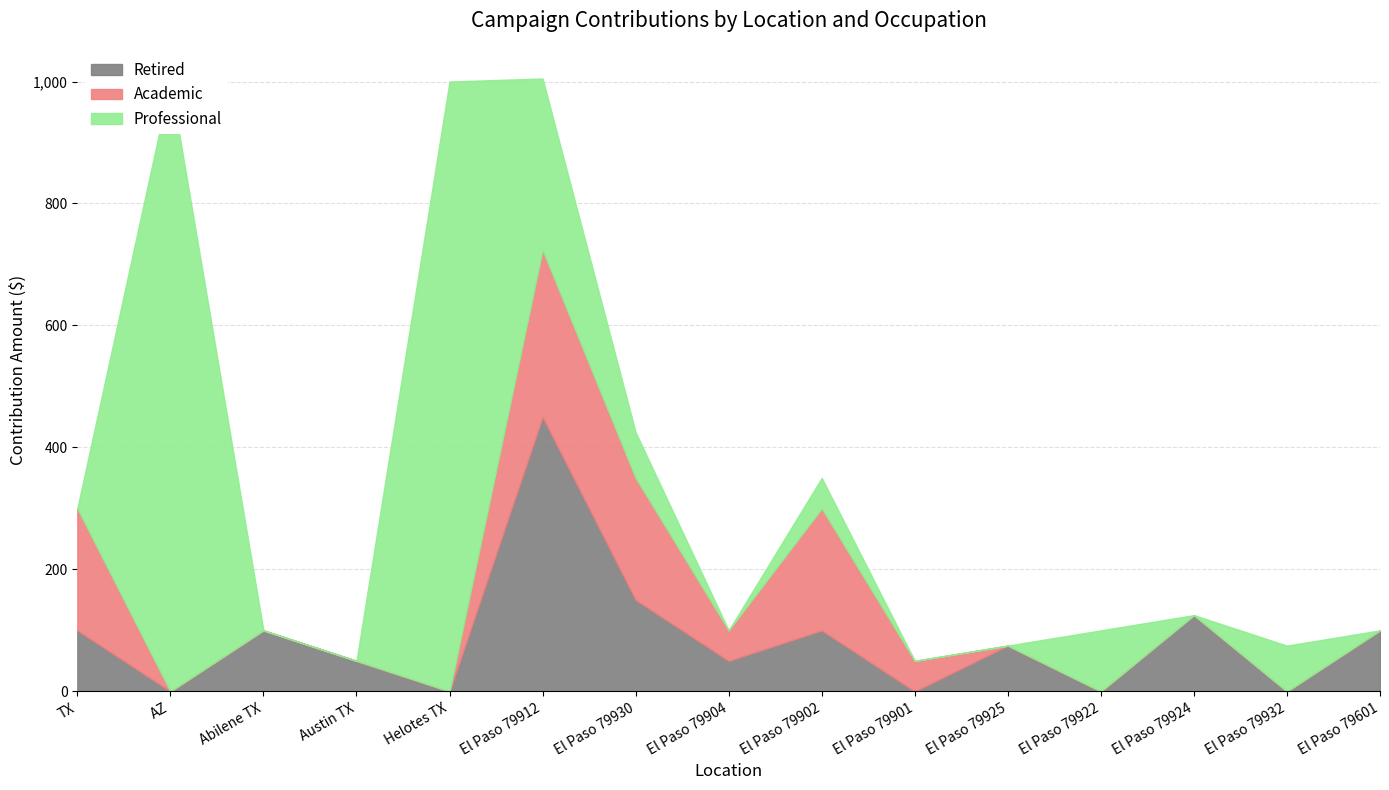

How many lines are shown in the chart?

3